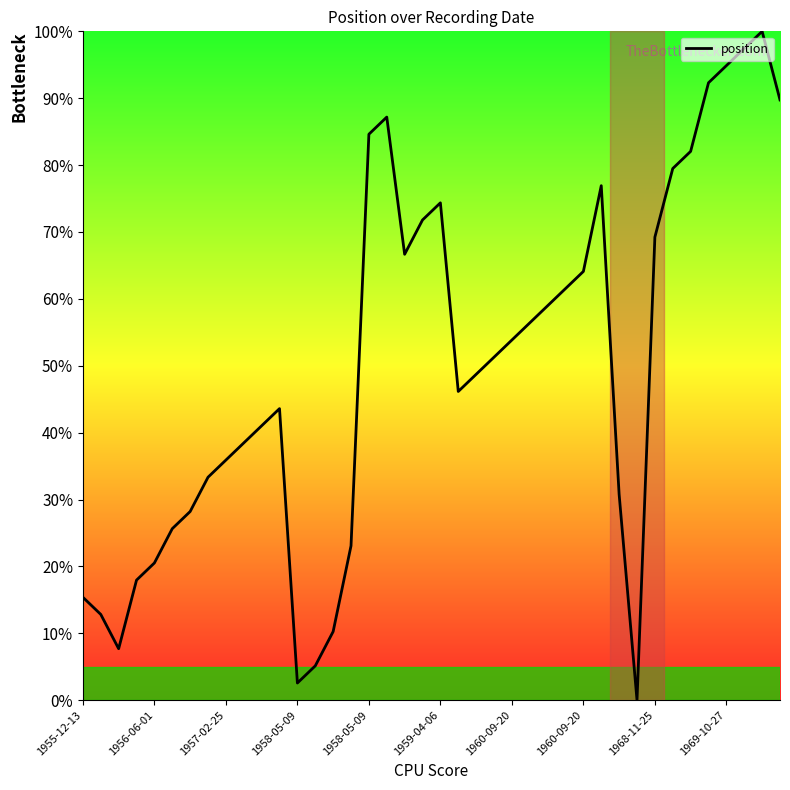

What is the difference between the maximum and minimum values?

100.0